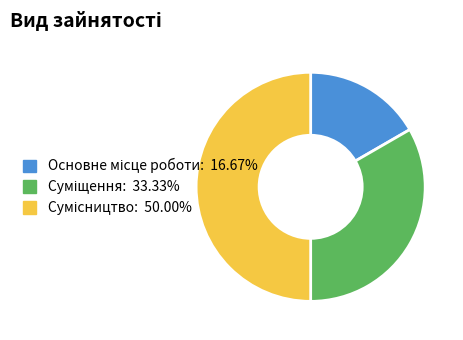

Rank the categories by value from highest to lowest.

Сумісництво, Суміщення, Основне місце роботи